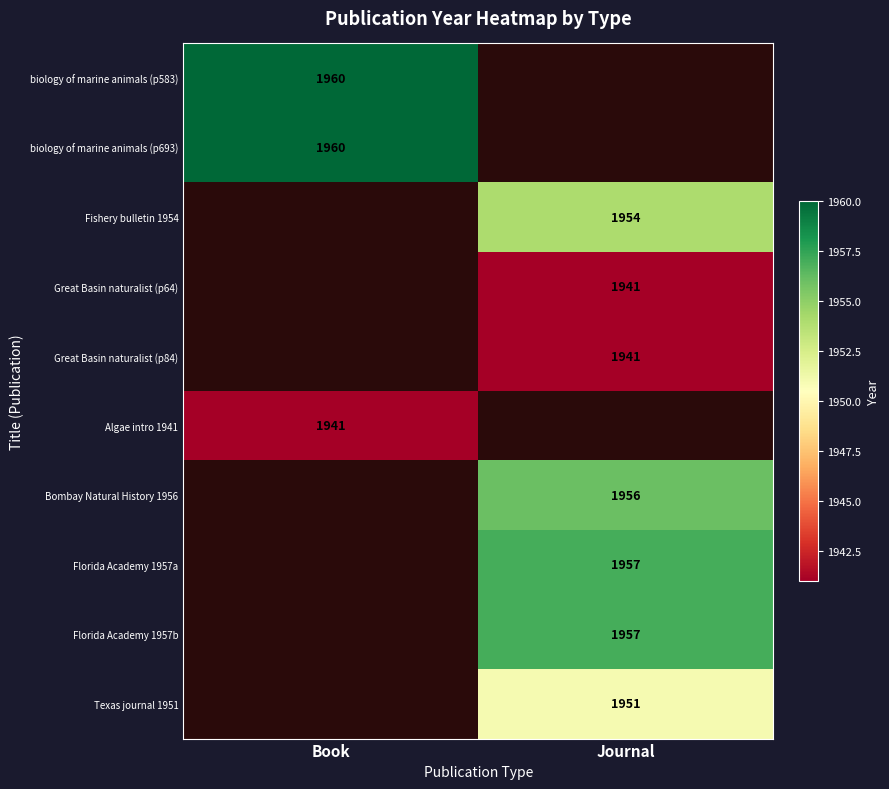

Is the value of Bombay Natural History 1956 at Journal greater than the value of Algae intro 1941 at Book?

Yes